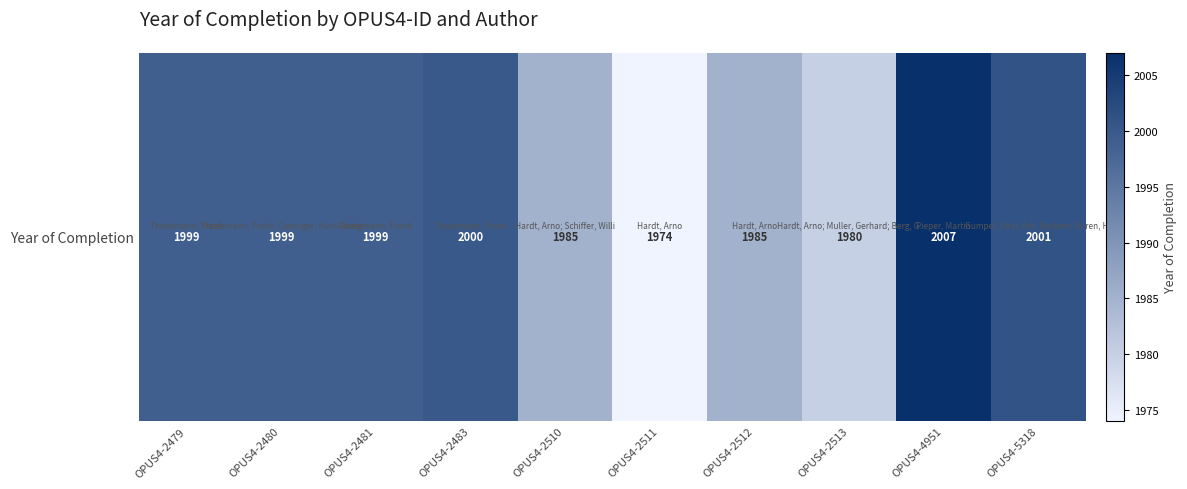

True or false: the data shows 2869 at OPUS4-2480.

False